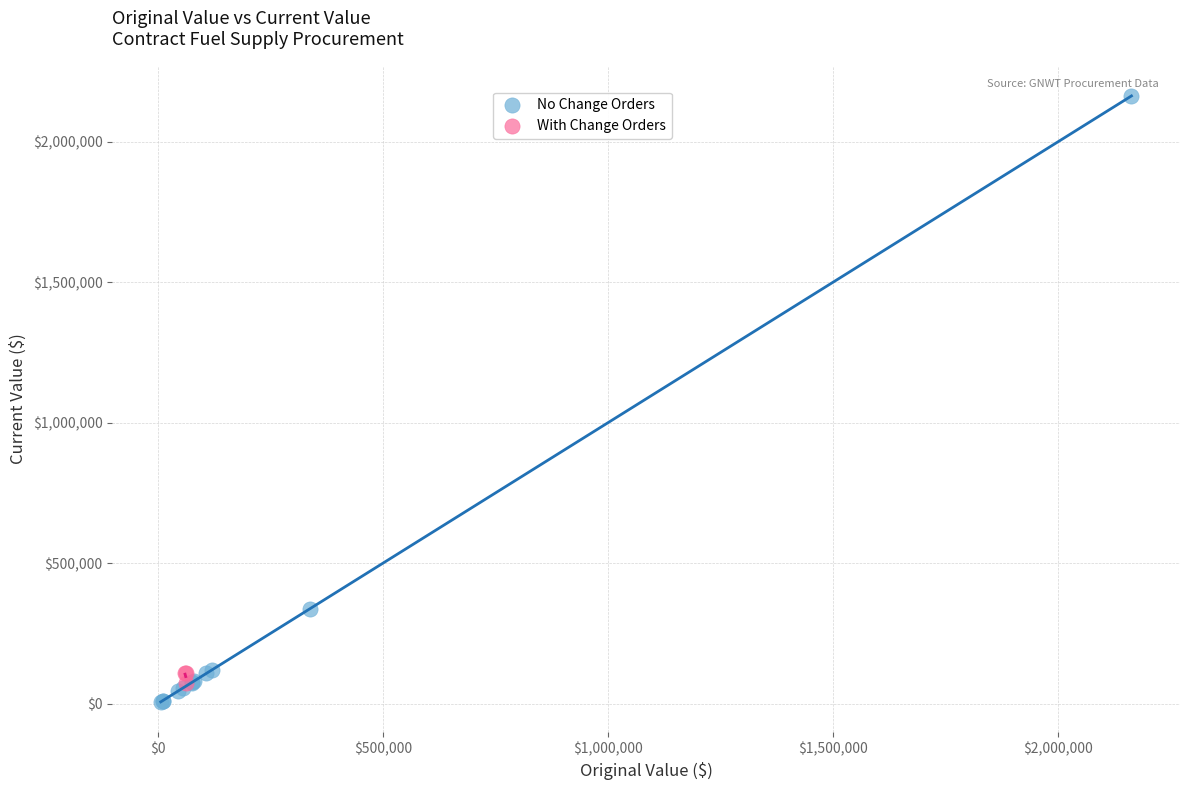

Which series contains the highest Y value?

No Change Orders